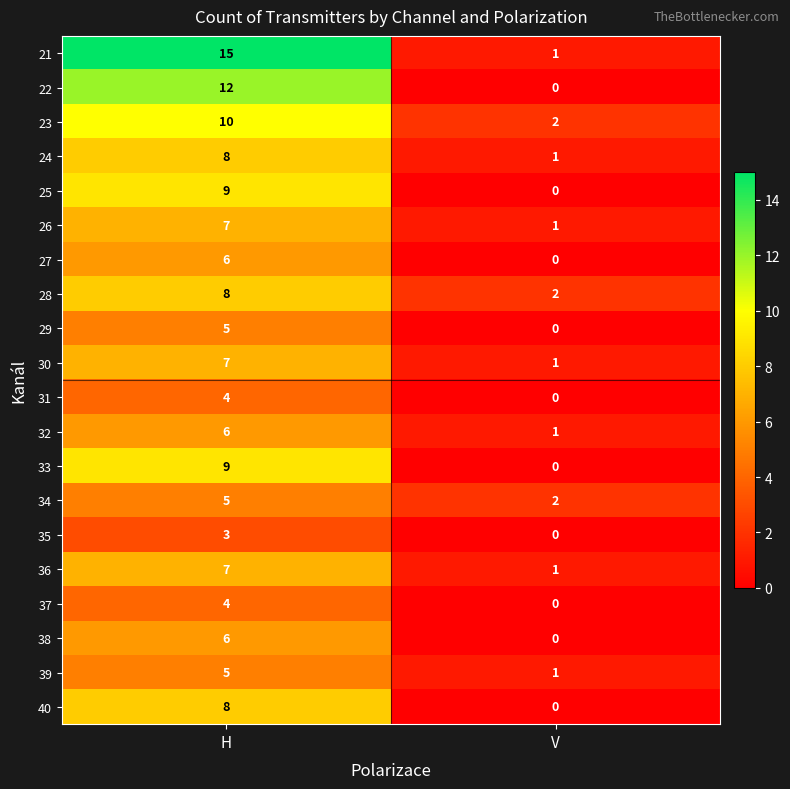

Which label corresponds to the smallest value in the chart?

V